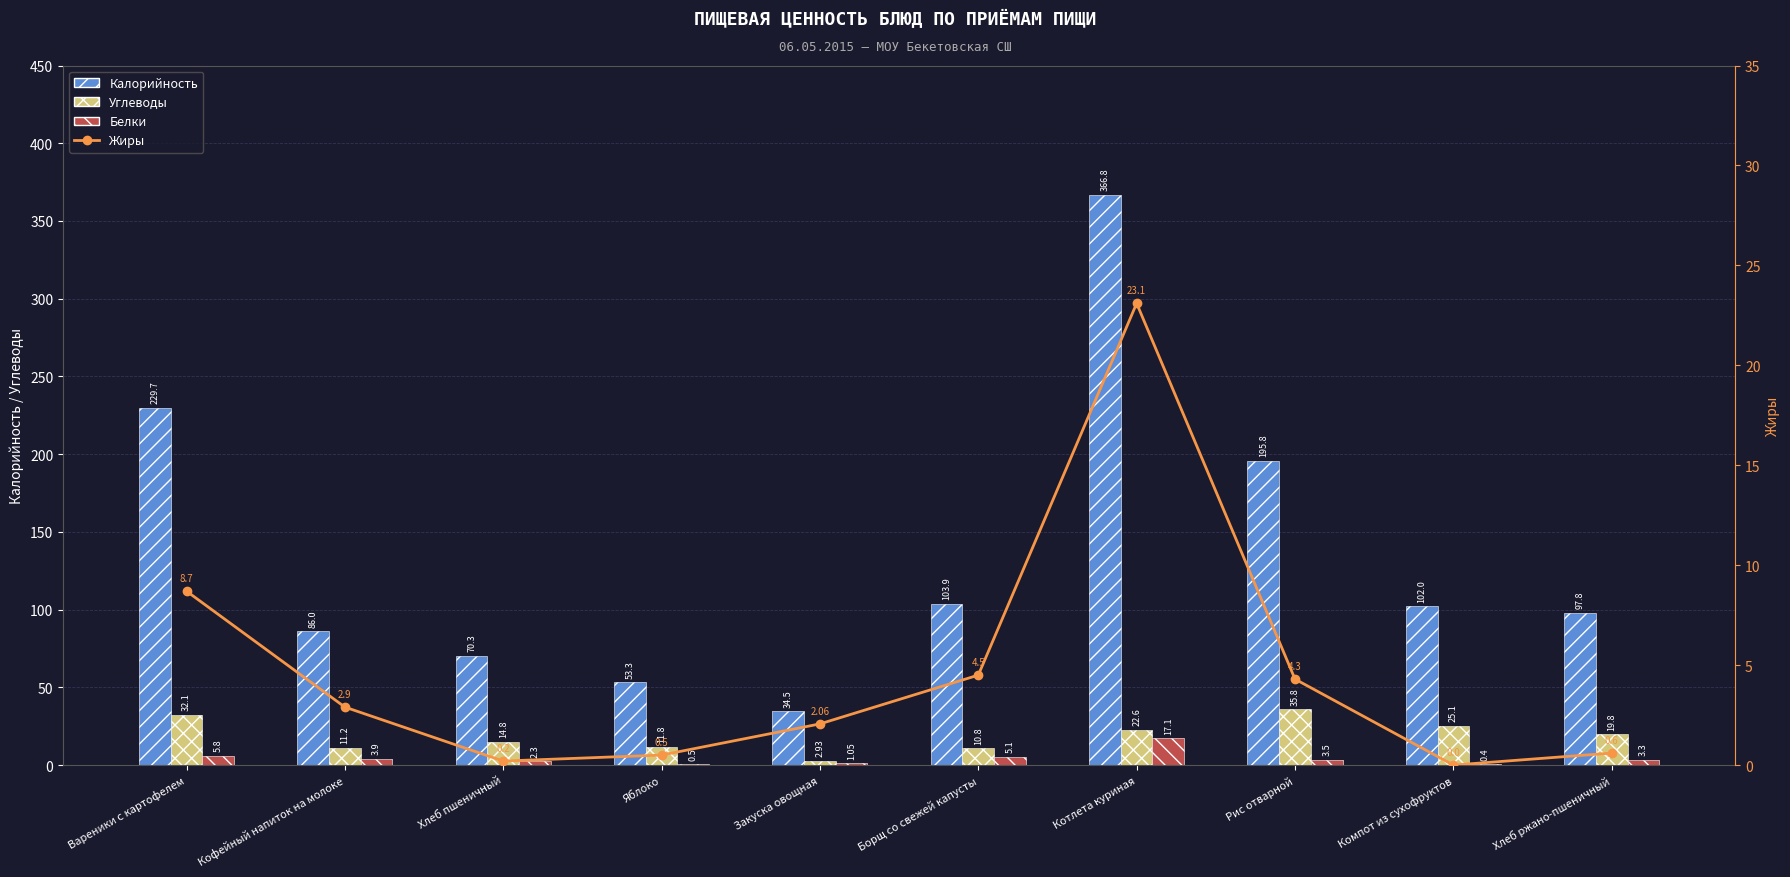

The Белки series shows 3.3 at Хлеб ржано-пшеничный. True or false?

True